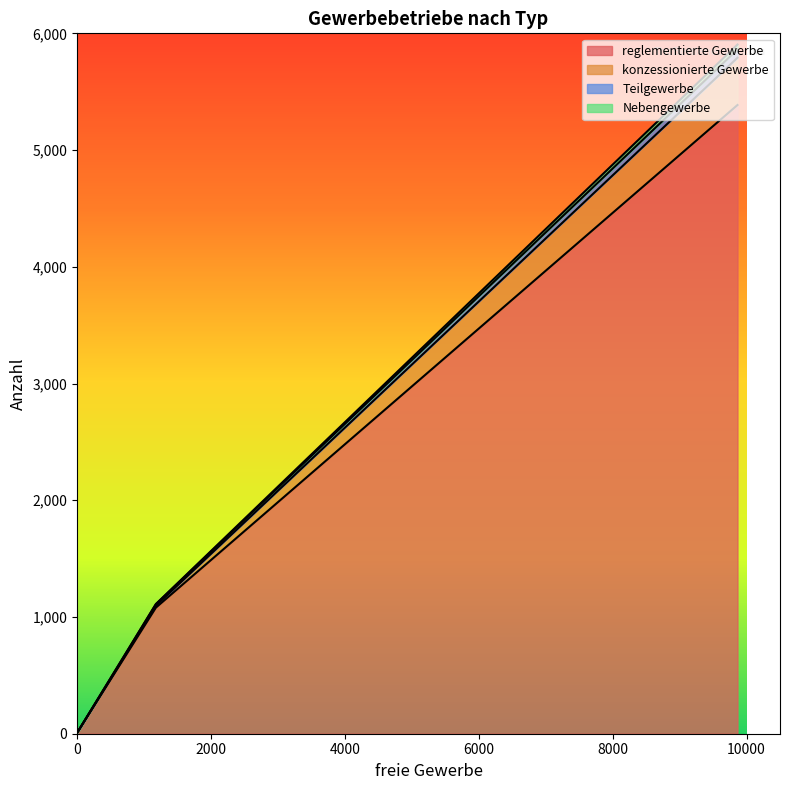

Does the chart display data point markers on the line(s)?

No